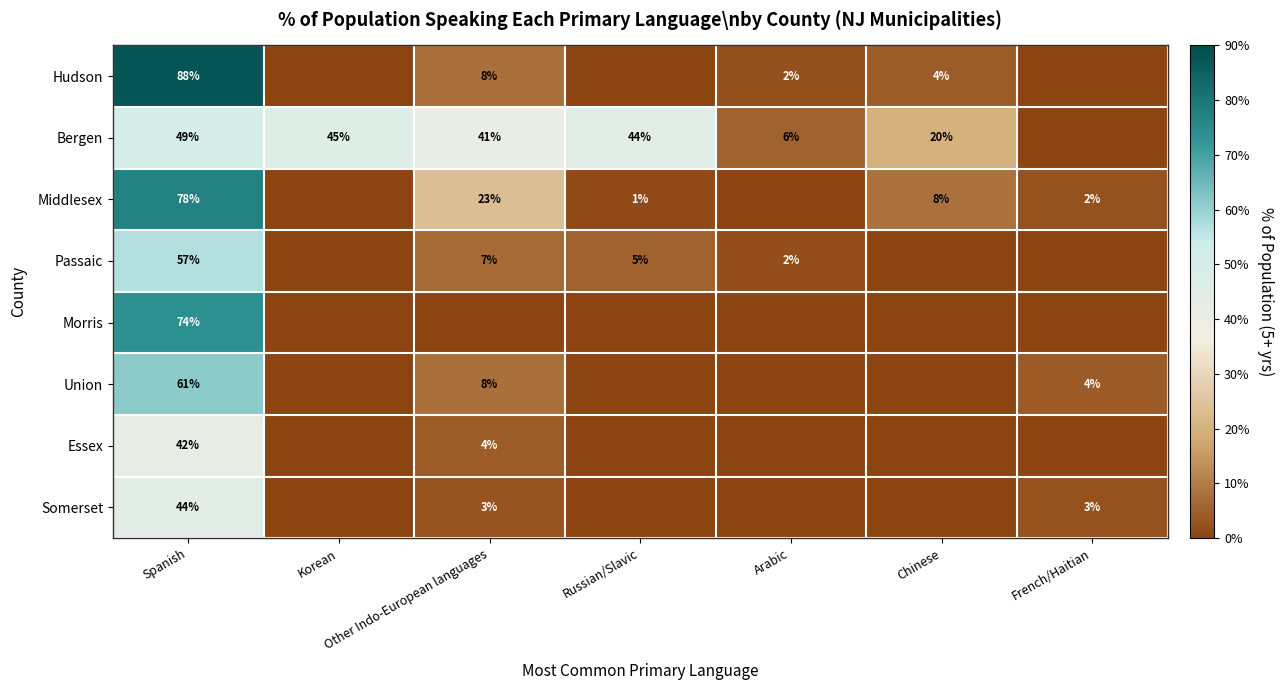

What is the difference between the Passaic values at Spanish and Other Indo-European languages?

50